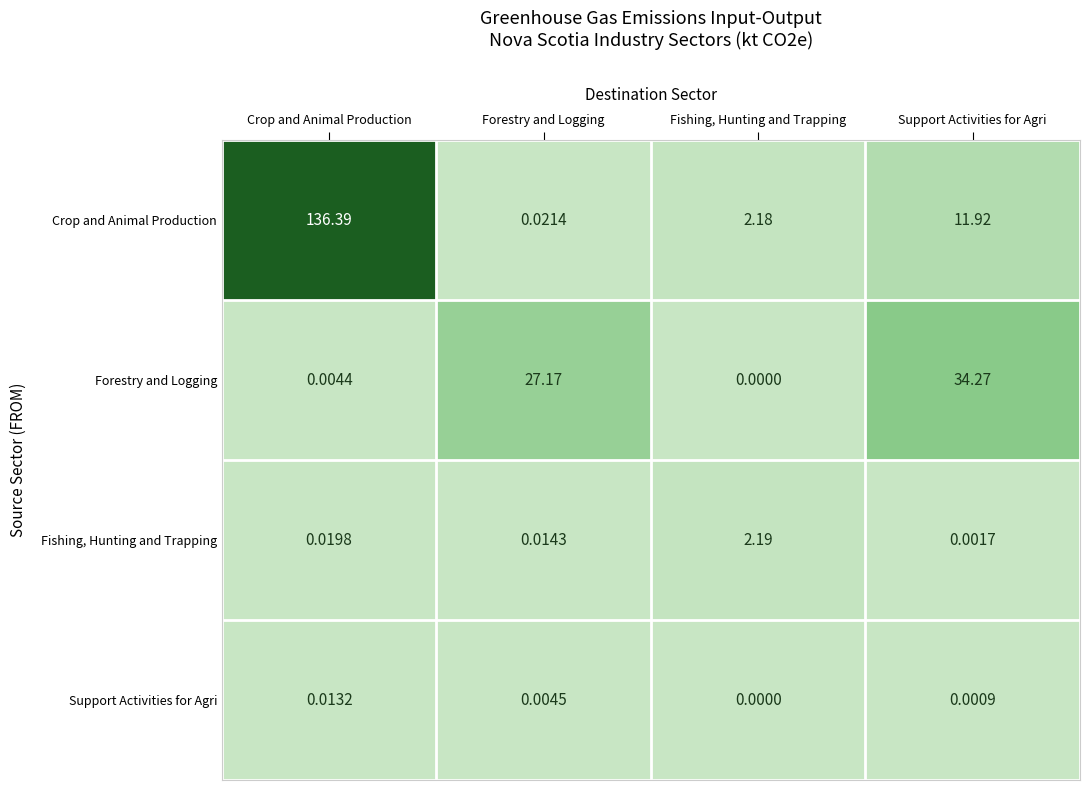

What is the total value across all series at Forestry and Logging?

27.2